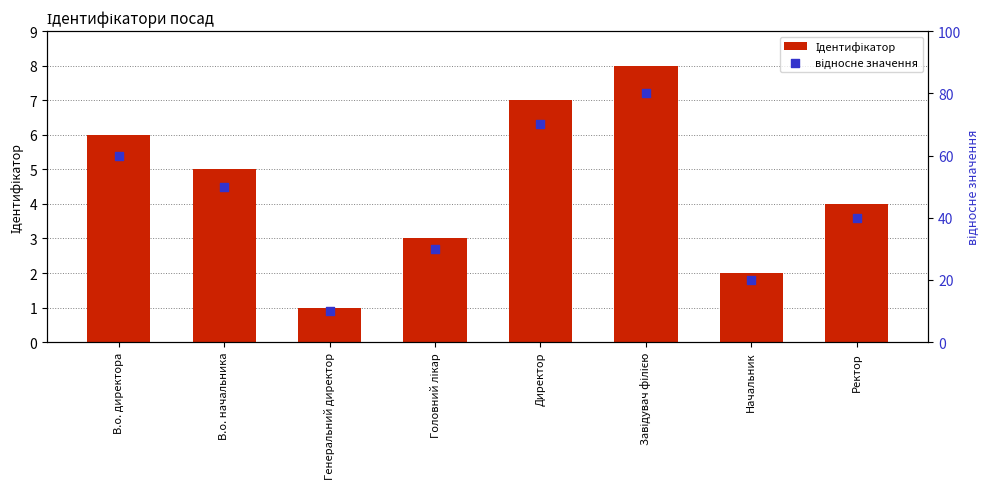

What are all the series names shown in the legend?

Ідентифікатор, відносне значення